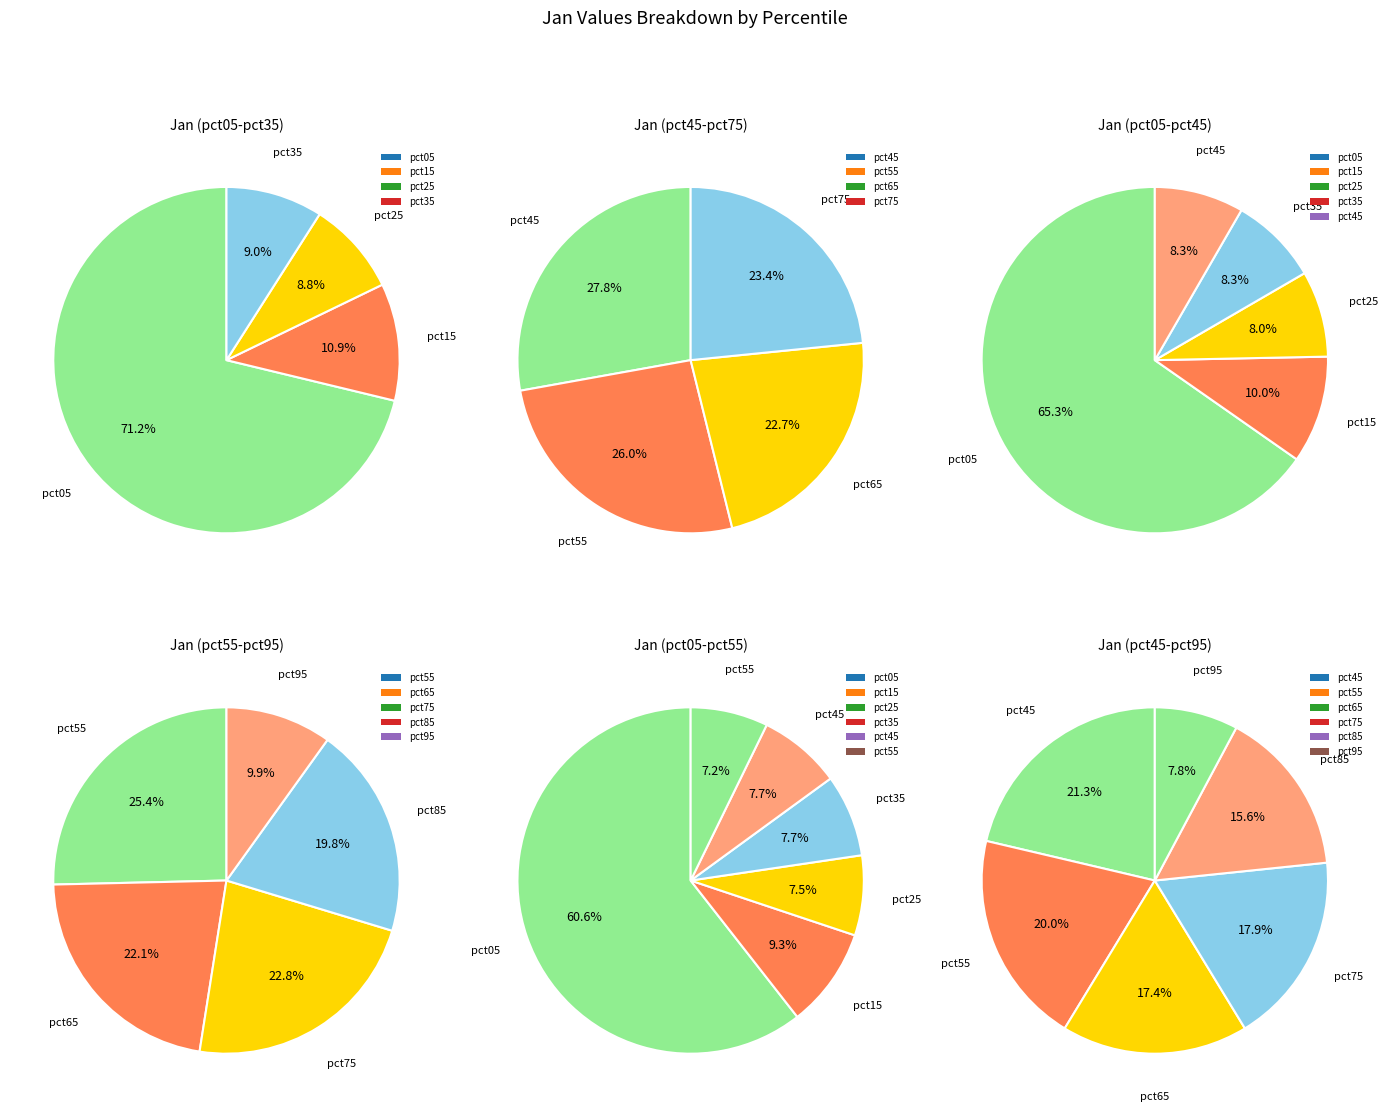

To the nearest percent, what is the difference between the pct55 and pct75 slice percentages?

1%